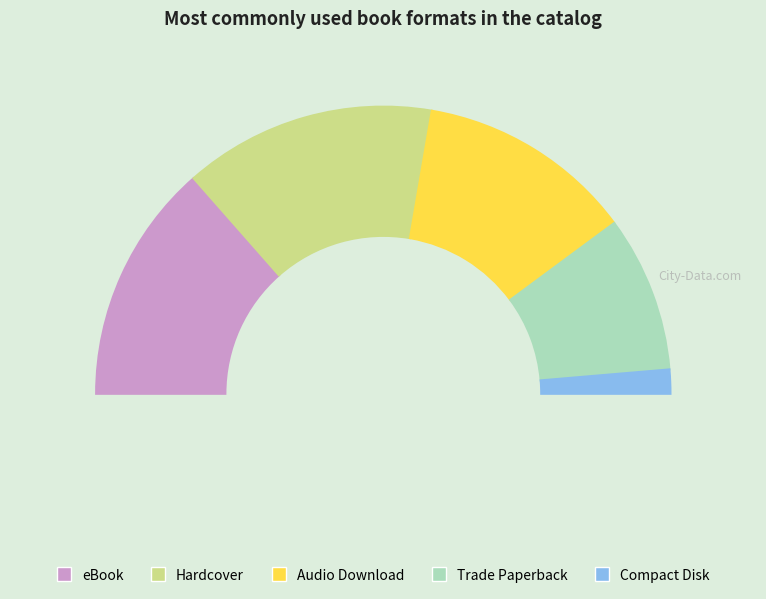

Is Compact Disk the majority of the pie?

No